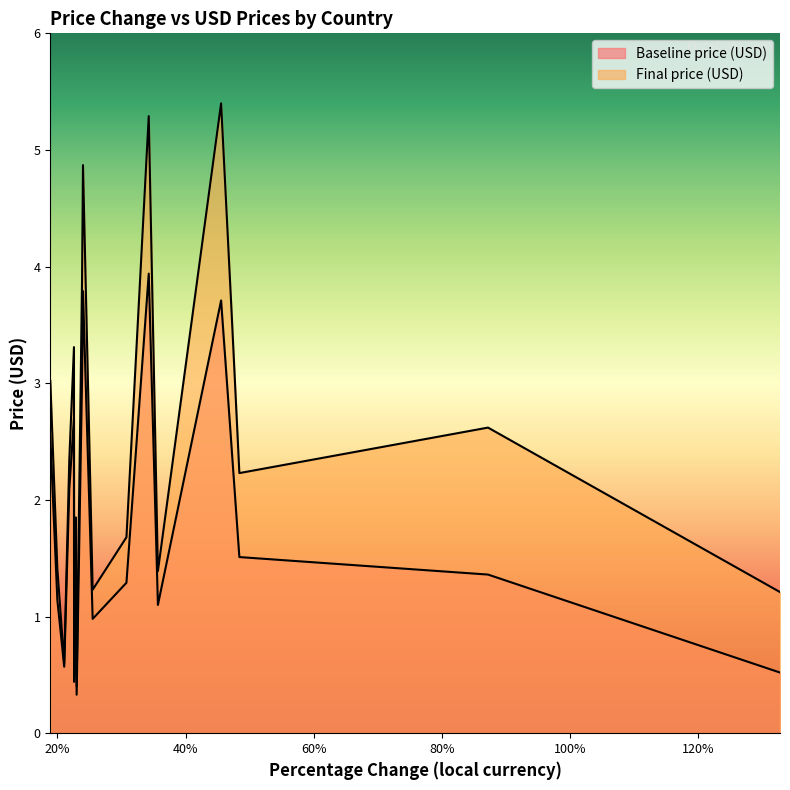

What are all the series names shown in the legend?

Baseline price (USD), Final price (USD)